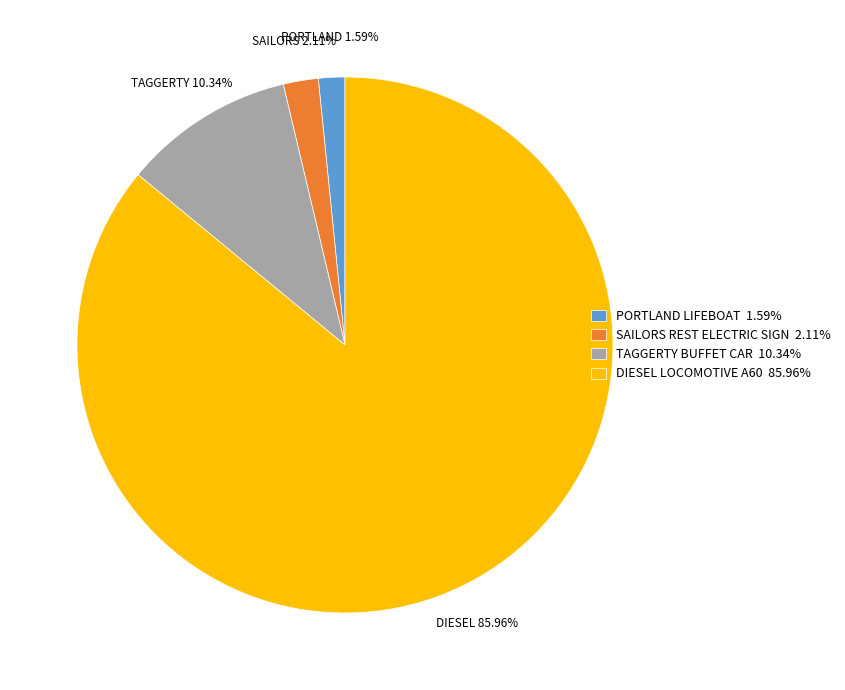

What portion of the pie excludes TAGGERTY BUFFET CAR?

89.7%